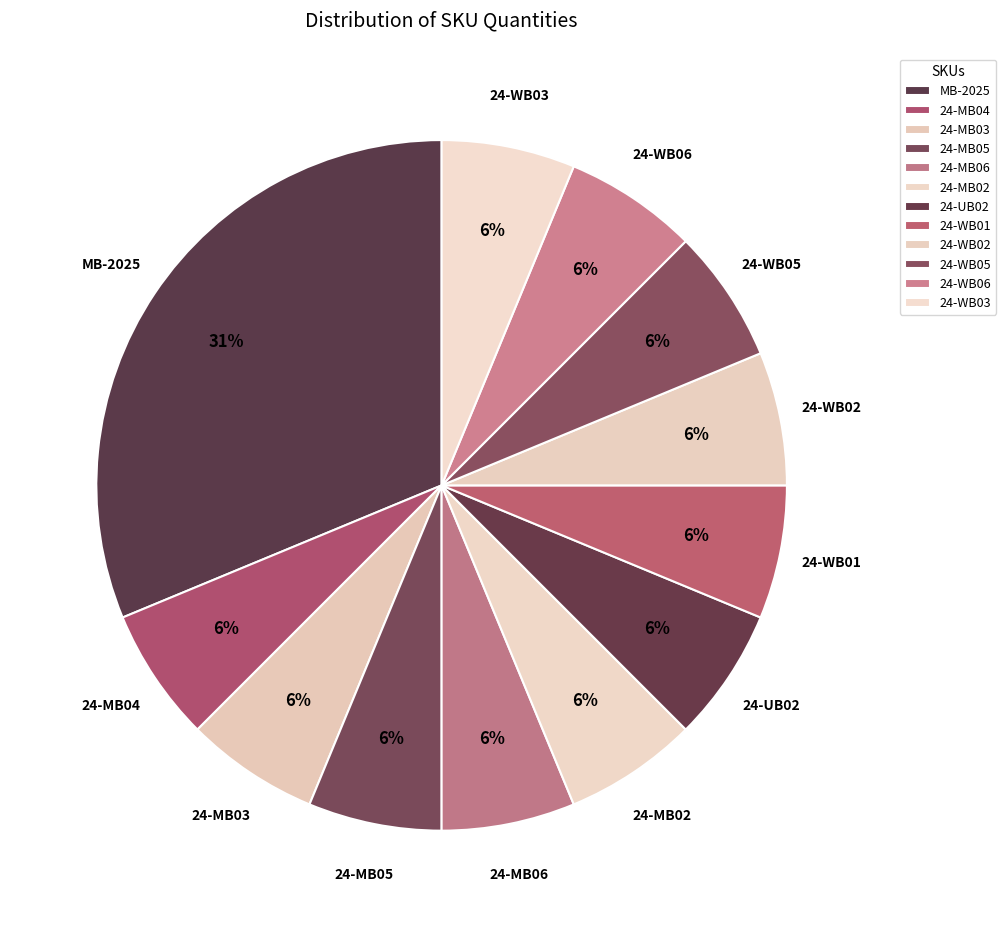

To the nearest percent, what portion does 24-WB03 represent?

6%